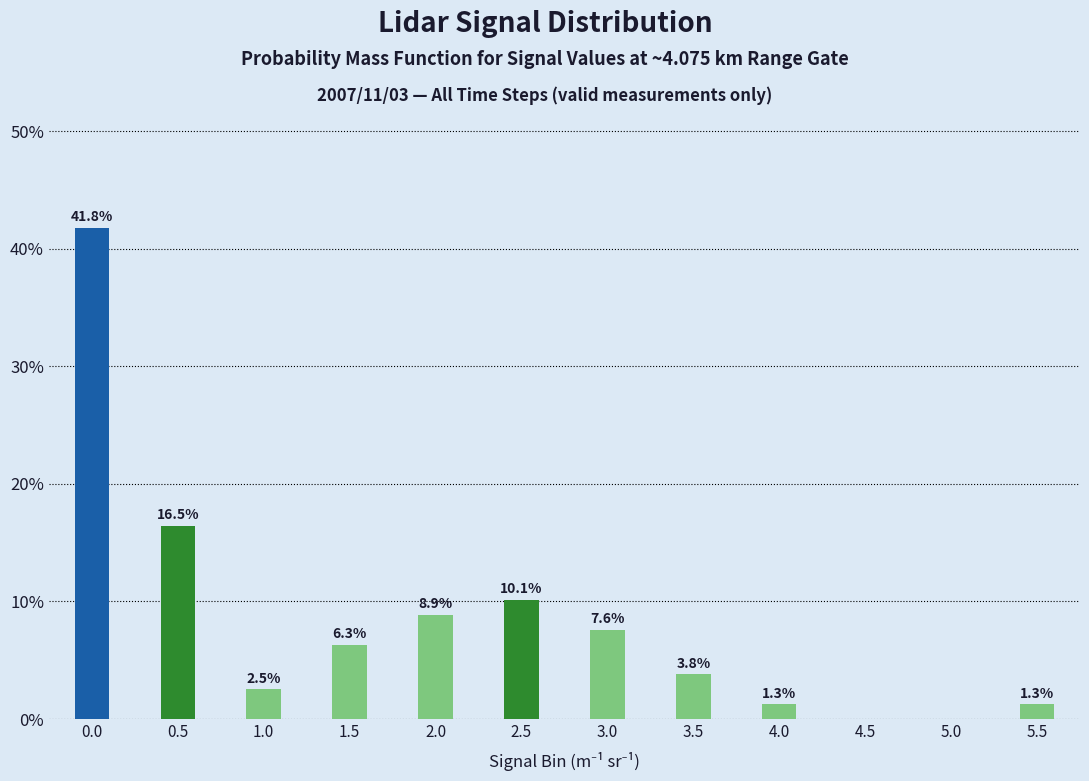

Reading right to left, list all the values displayed in this chart.

5.5=1.3	5.0=0.0	4.5=0.0	4.0=1.3	3.5=3.8	3.0=7.6	2.5=10.1	2.0=8.9	1.5=6.3	1.0=2.5	0.5=16.5	0.0=41.8